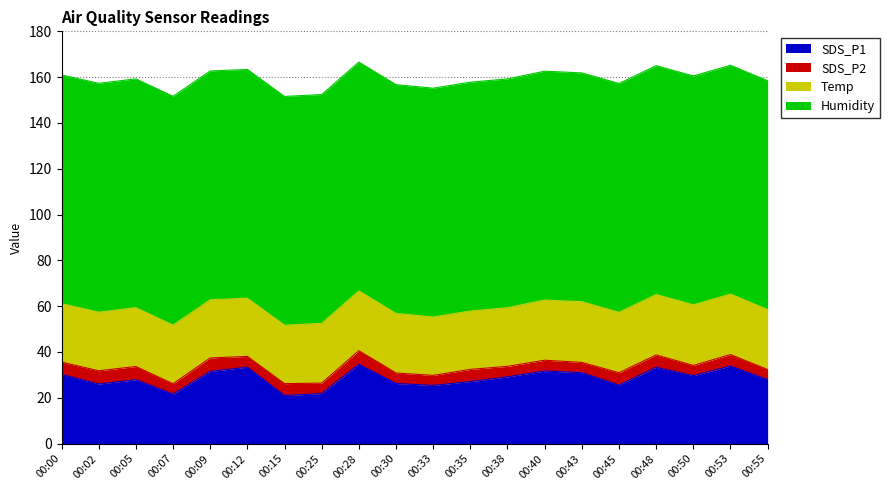

At which category does SDS_P1 reach its first local valley?

00:02